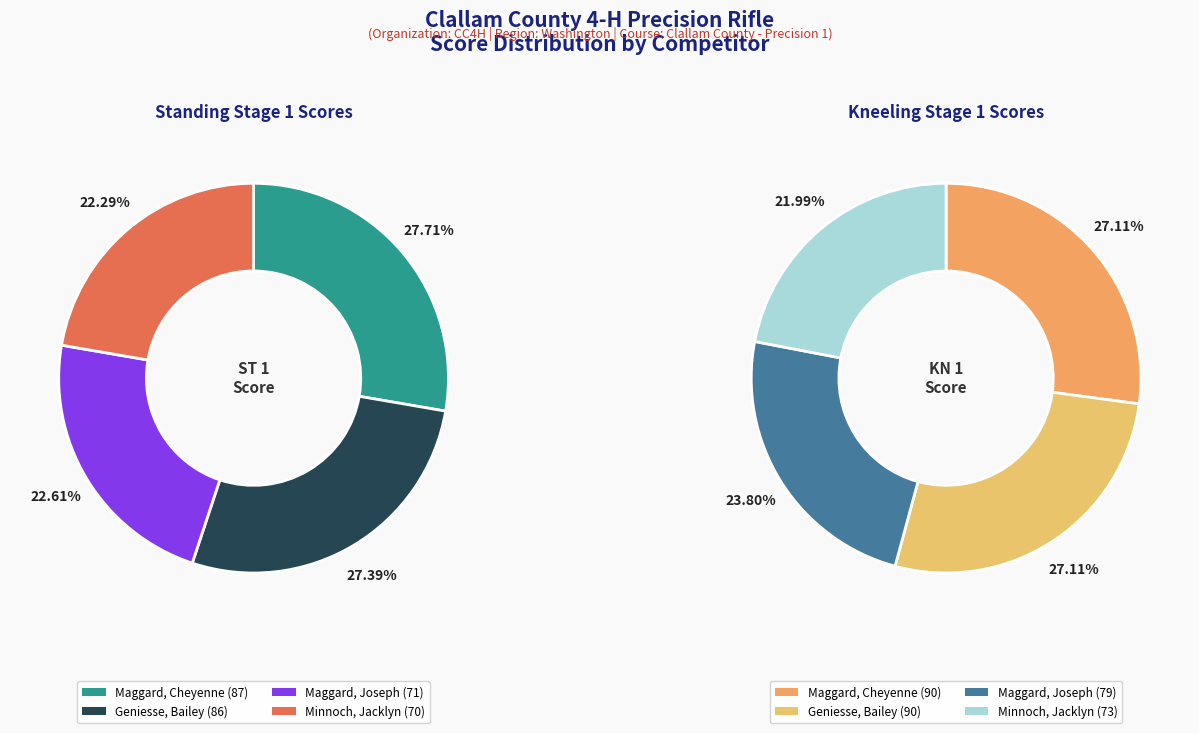

To the nearest percent, what is the combined percentage of Maggard, Cheyenne and Maggard, Joseph?

50%